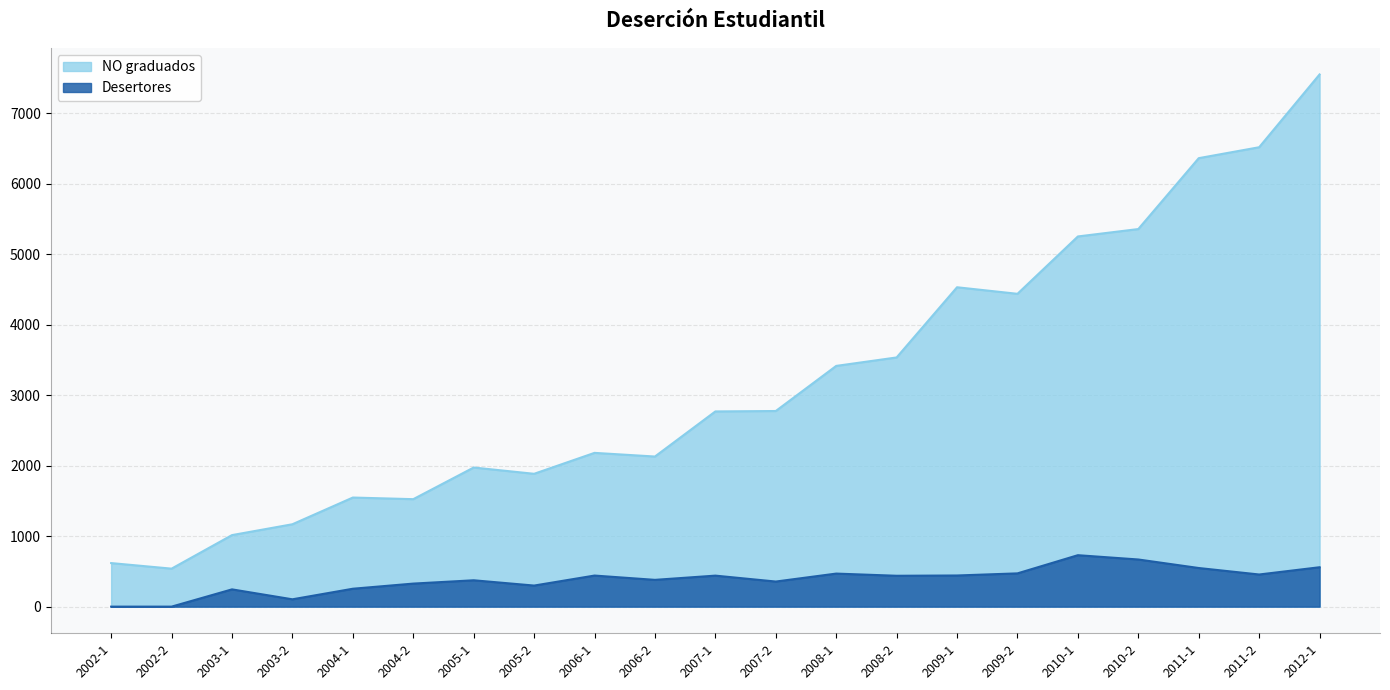

At which category is the sum across all series the highest?

2012-1